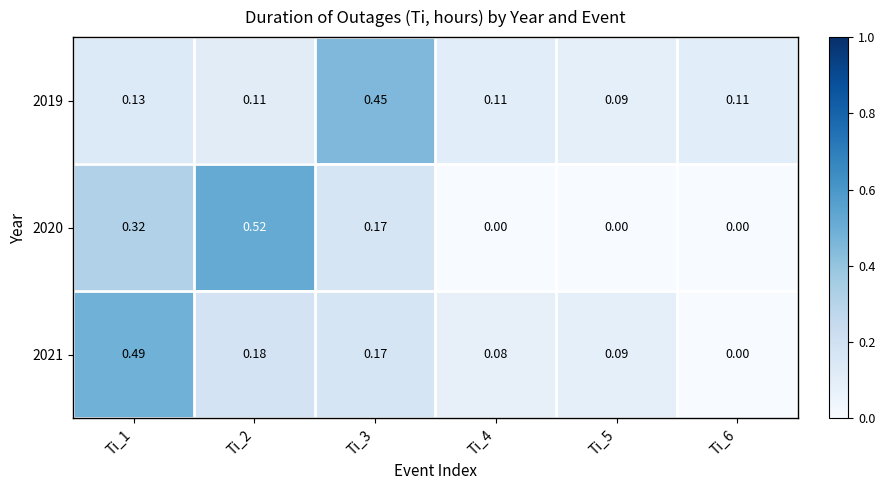

Is the value of 2020 at Ti_6 greater than the value of 2021 at Ti_3?

No